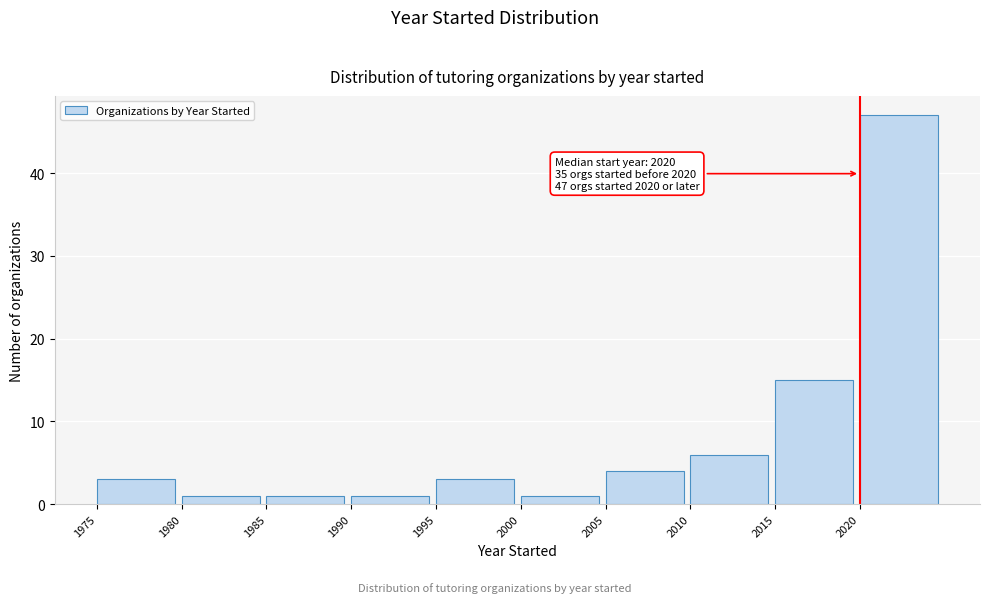

Which range on the x-axis has the tallest bar?

2020 to 2025